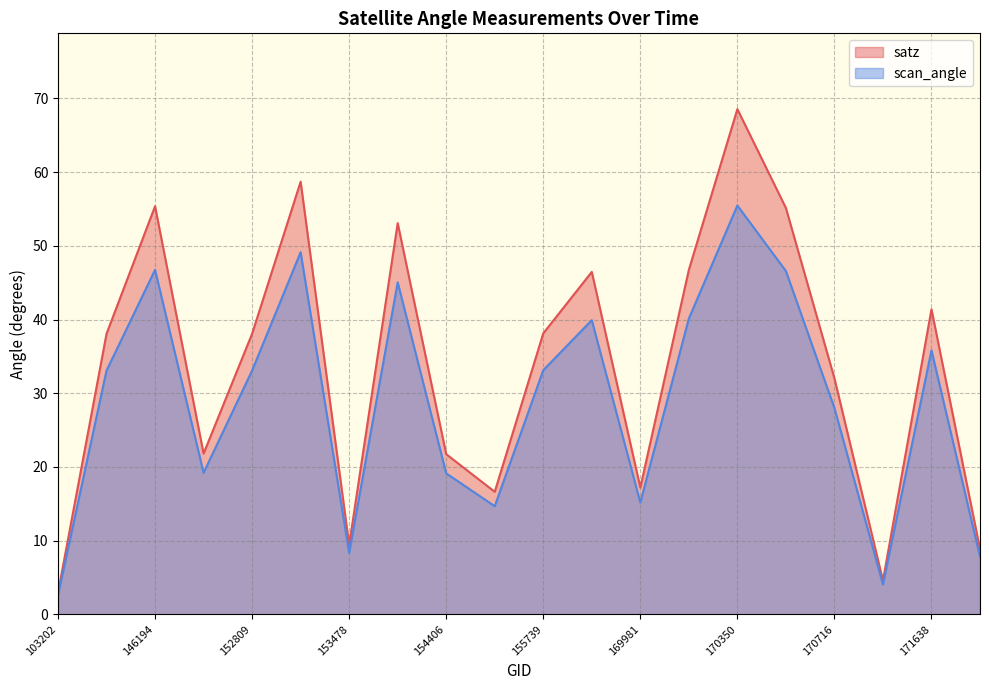

What is the maximum value shown in the chart?

68.6